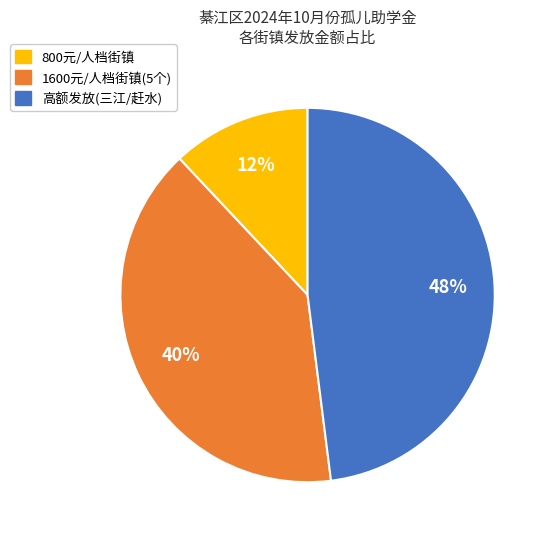

To the nearest percent, what is the average slice percentage?

33%